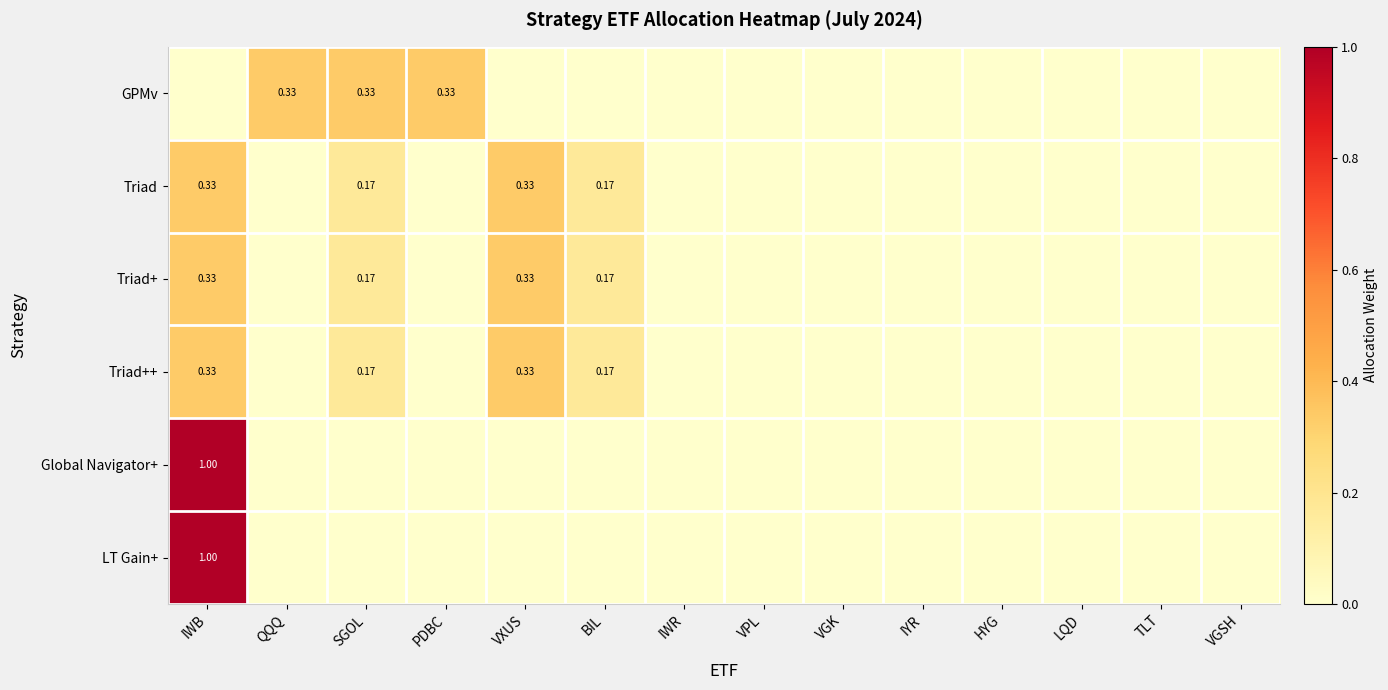

What is the total value across all series at VXUS?

1.0